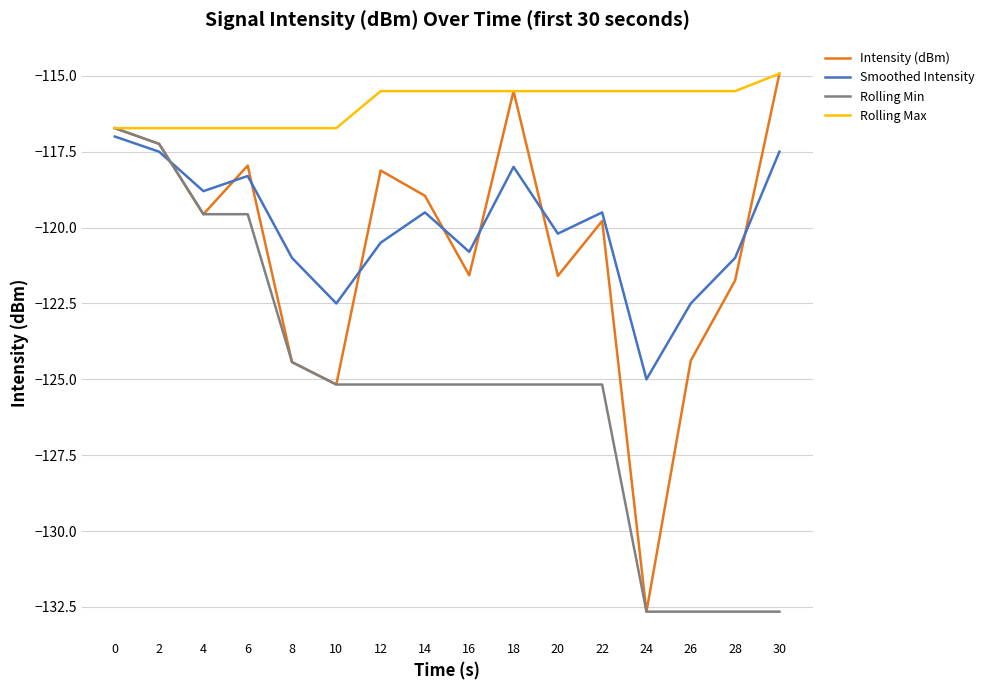

At how many categories does at least one series exceed -130?

16